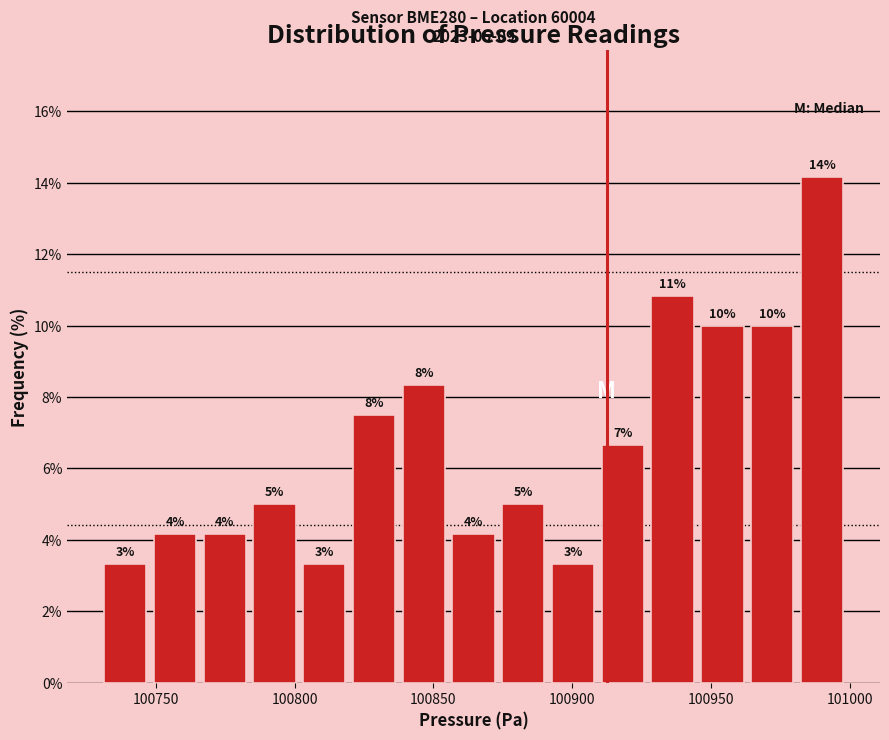

Around what value on the x-axis is the tallest bar? Give the approximate position of its centre, as read against the axis.

100990